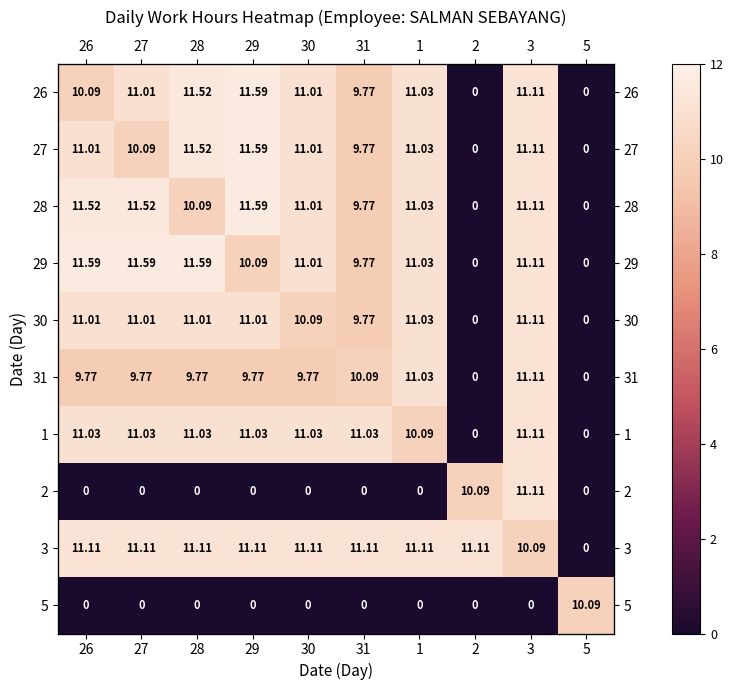

List the labels in order of 31 value, largest first.

3, 1, 31, 26, 27, 28, 29, 30, 2, 5